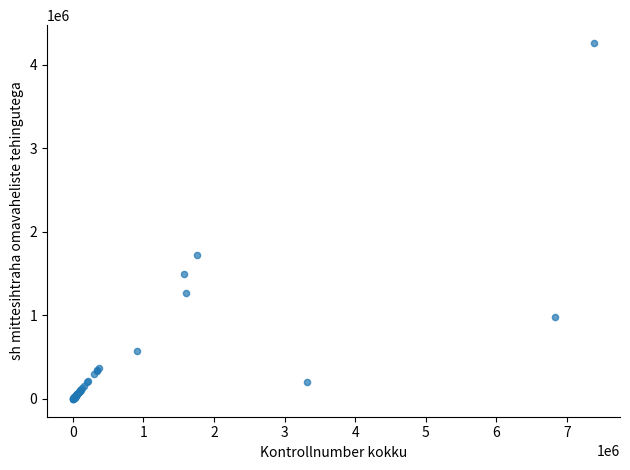

What Y value in the scatter plot is closest to 2131287?

1726527.0